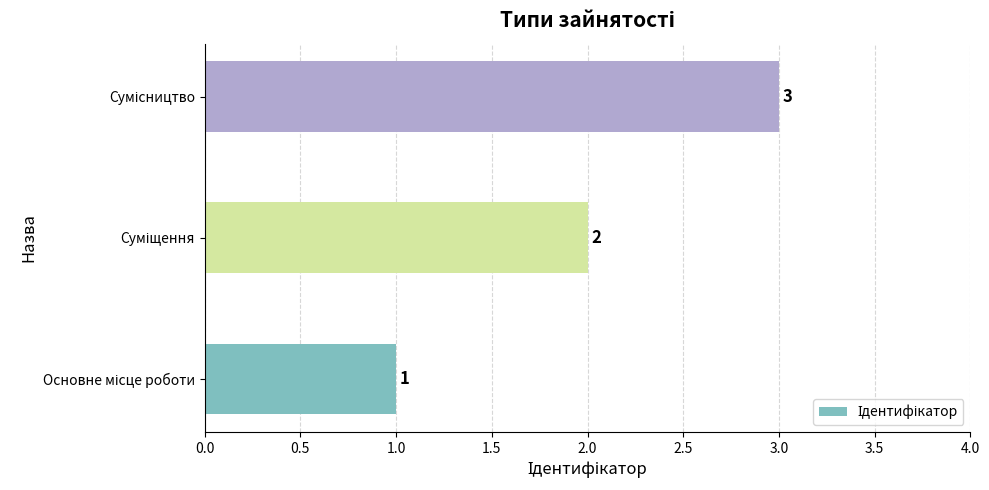

How many values are between 1 and 3?

3